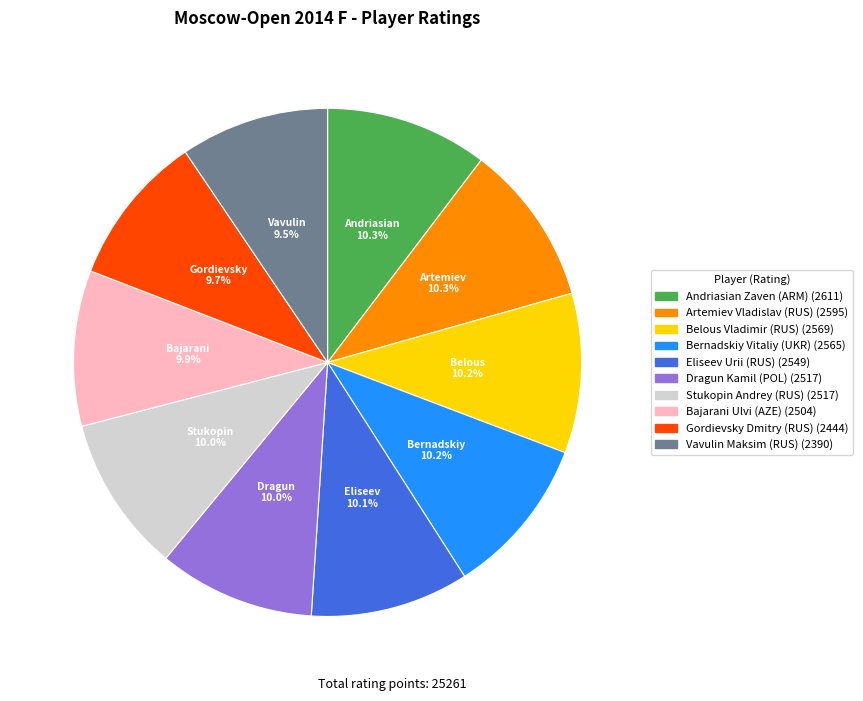

What portion of the pie excludes Stukopin Andrey (RUS)?

90.0%